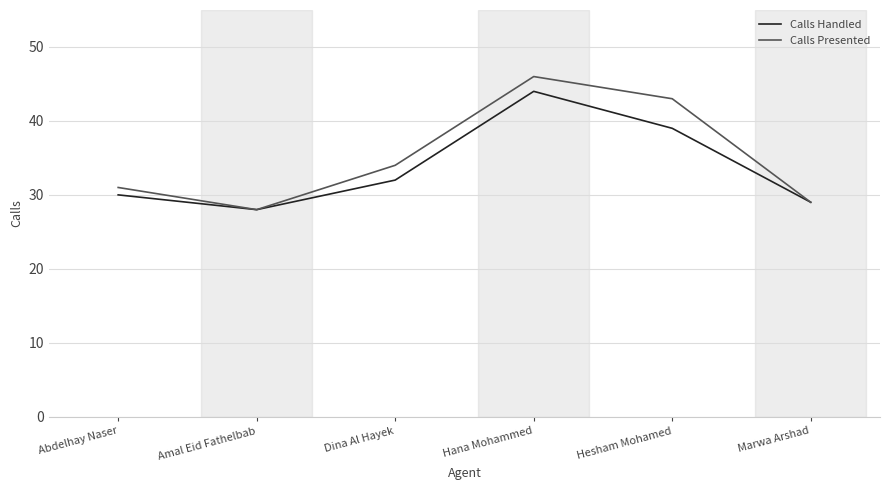

List the labels in order of Calls Handled value, largest first.

Hana Mohammed, Hesham Mohamed, Dina Al Hayek, Abdelhay Naser, Marwa Arshad, Amal Eid Fathelbab